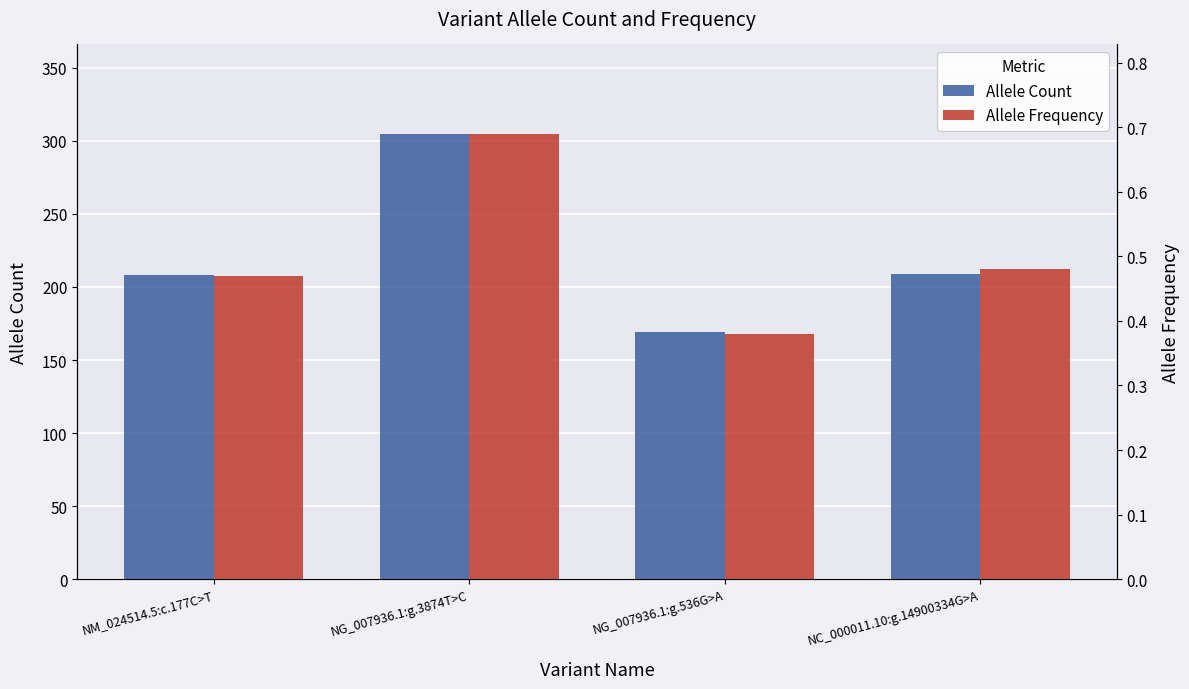

Is it true that Allele Count equals 169.0 at NG_007936.1:g.536G>A?

True